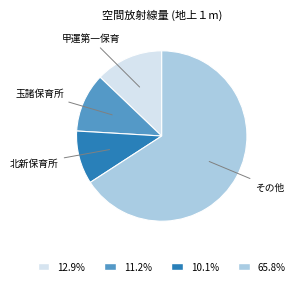

Is there any slice that represents more than half of the pie?

Yes